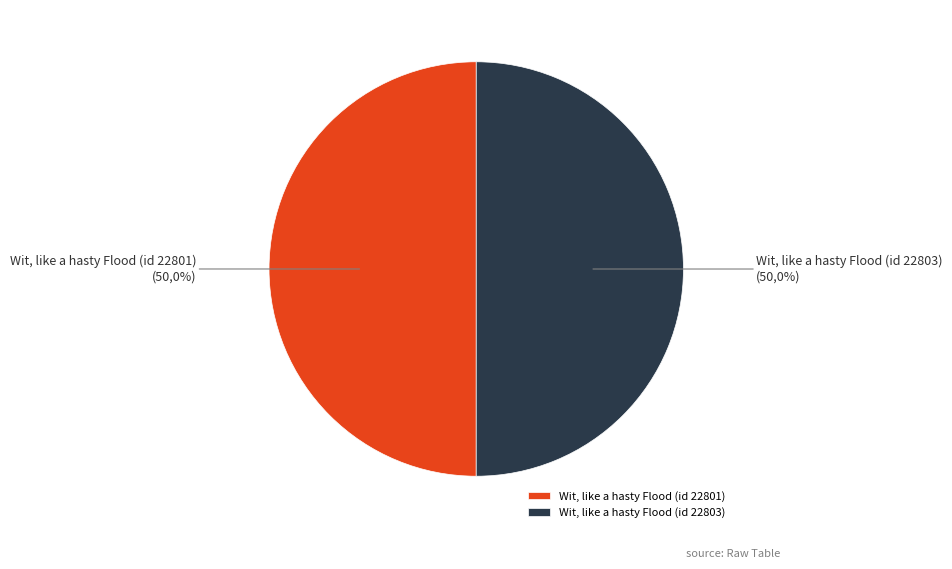

To the nearest percent, what is the average slice percentage?

50%